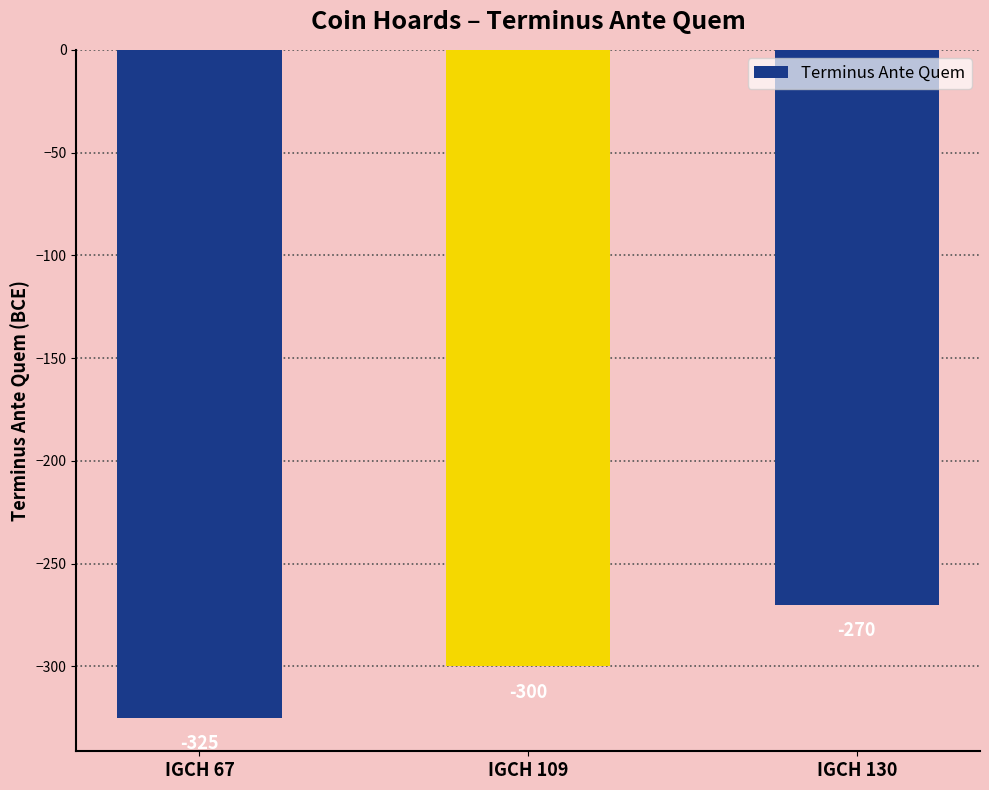

What is the sum of all values?

-895